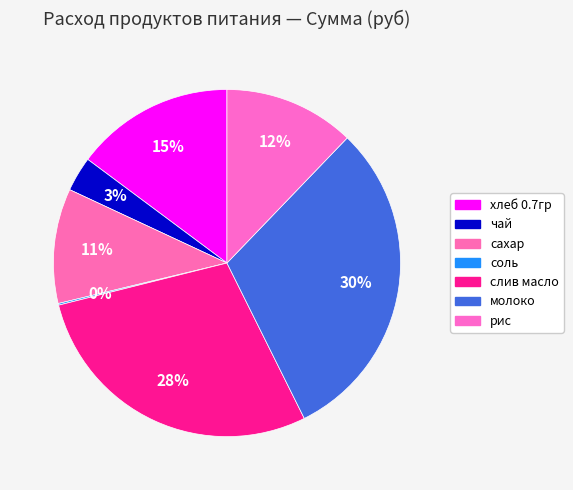

How many segments does this pie chart have?

7